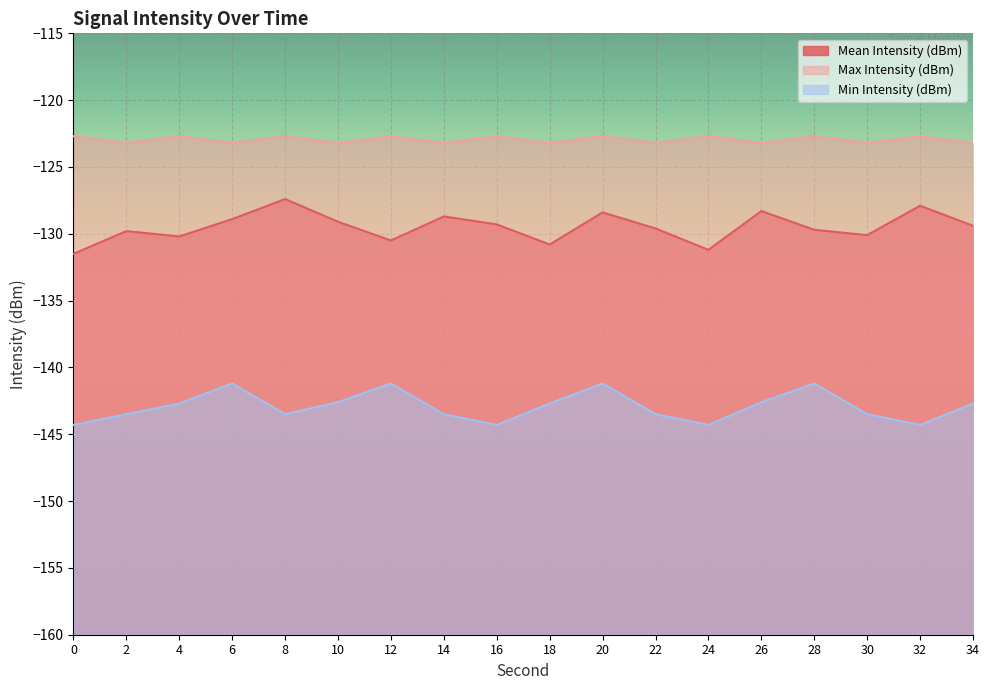

Rank the categories by Max Intensity (dBm) value from lowest to highest.

2, 6, 10, 14, 18, 22, 26, 30, 34, 0, 4, 8, 12, 16, 20, 24, 28, 32